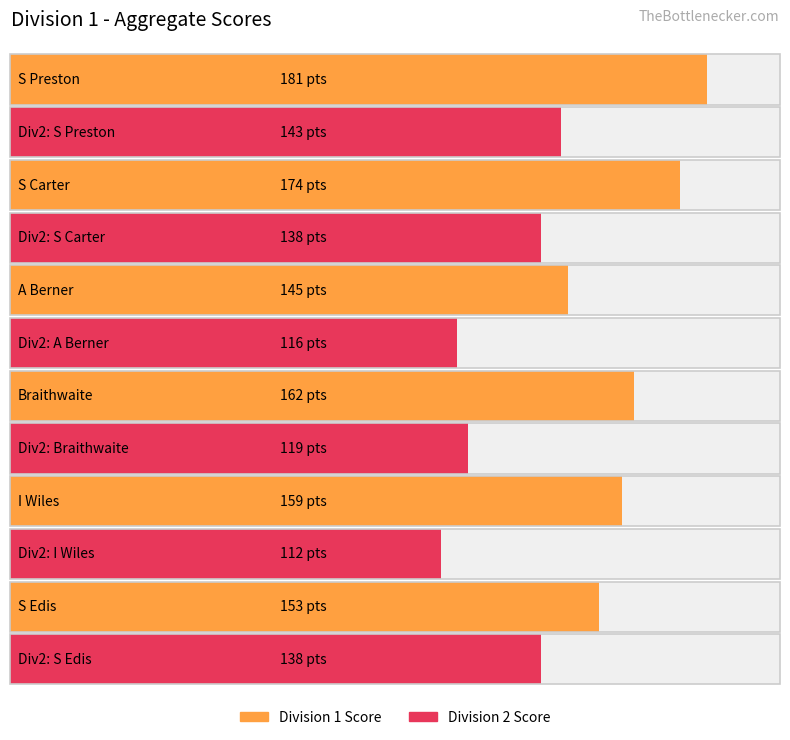

What is the sum of all Average utilization values?

974